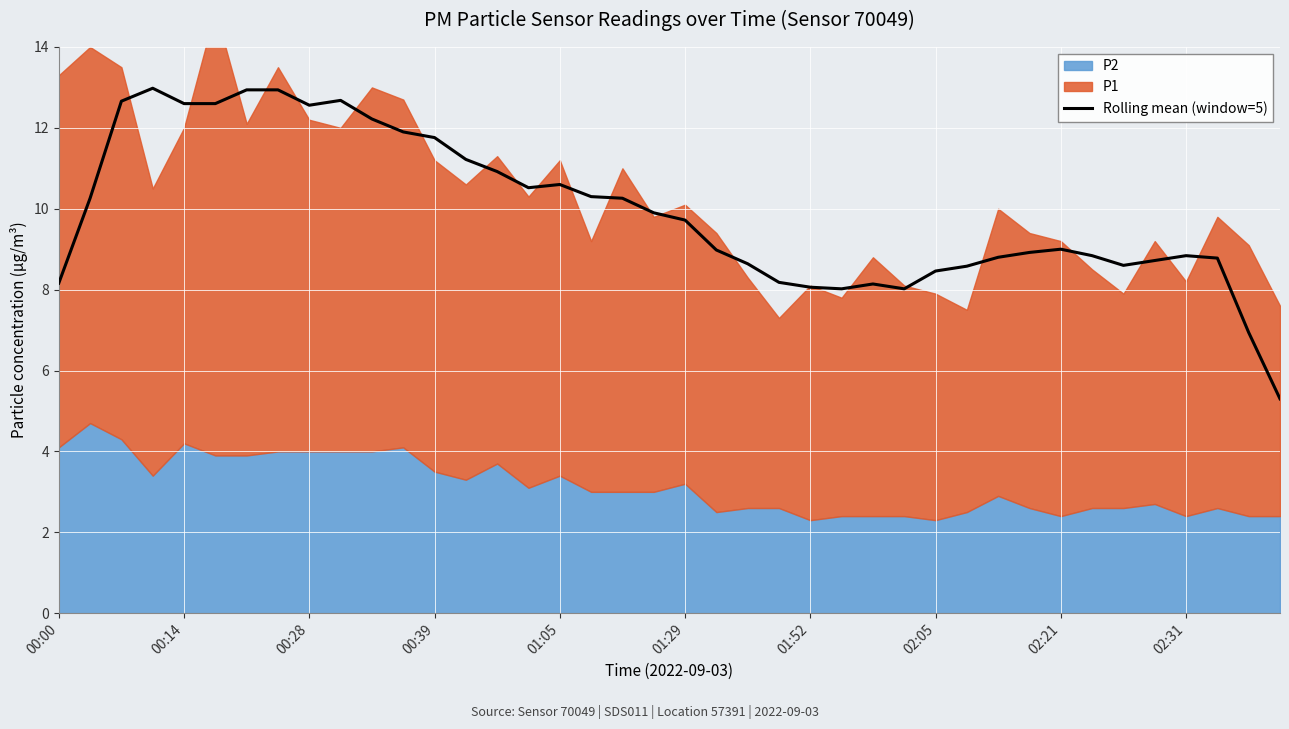

What is the maximum value for Rolling mean (window=5)?

13.0